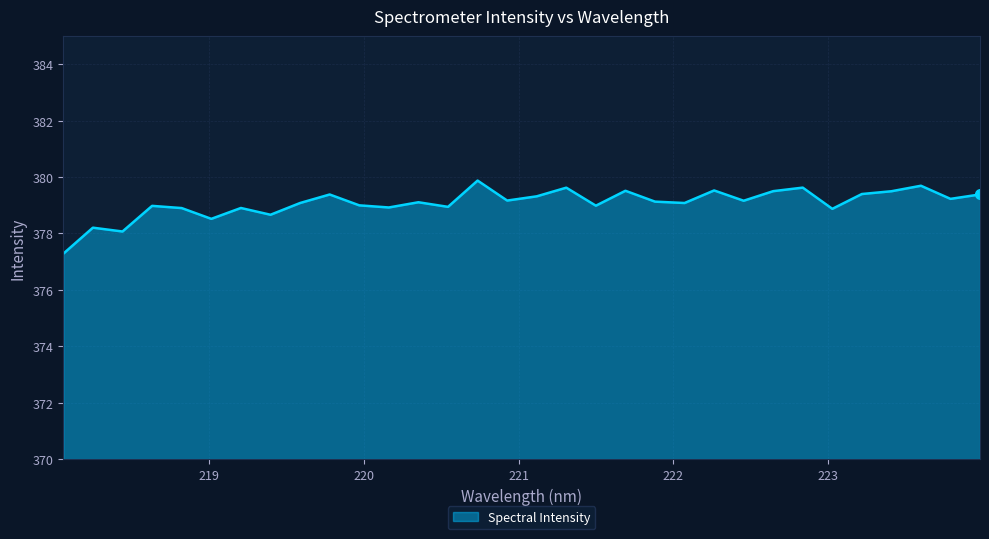

What is the difference between the maximum and minimum values?

2.6